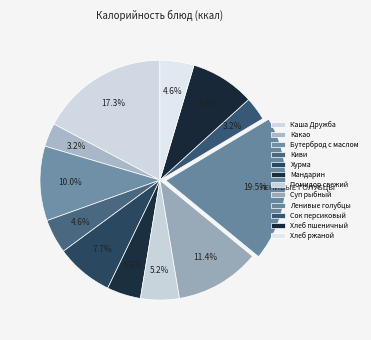

How many slices are in this pie chart?

12